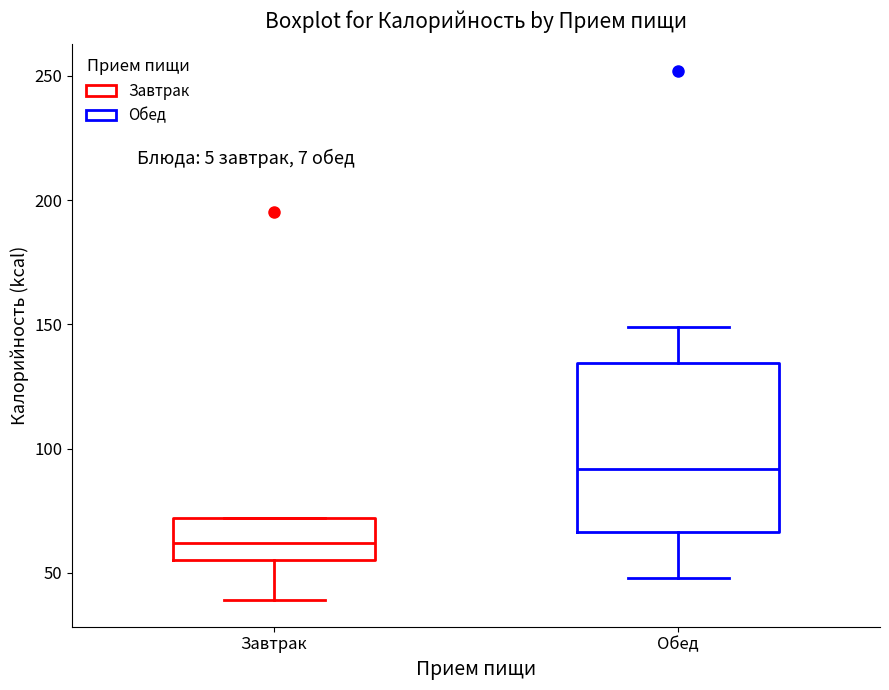

Reading left to right, read every box against the y-axis: the position of its median line, the range the box covers, and the ends of its whiskers. The values are not printed on the chart, so give them approximately, as read against the axis.

Завтрак: median 60, box 55 to 70, whiskers 40 to 70
Обед: median 90, box 65 to 135, whiskers 50 to 150